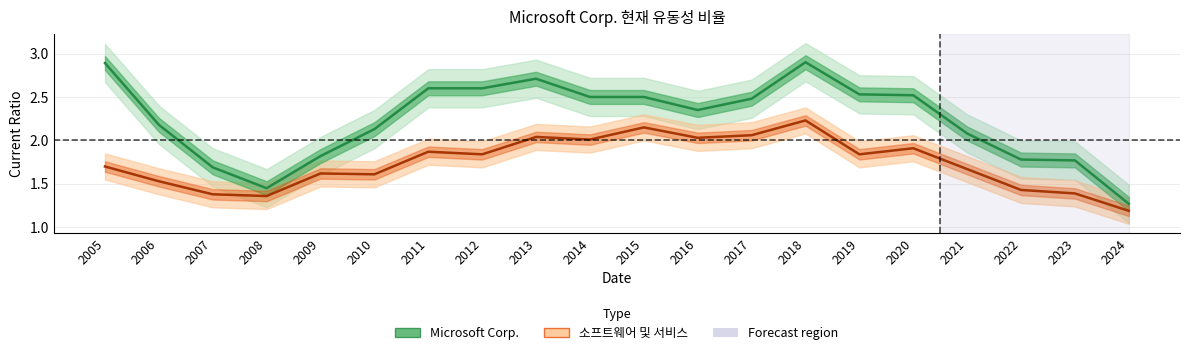

Where does the Microsoft Corp. series first go above 2?

2005